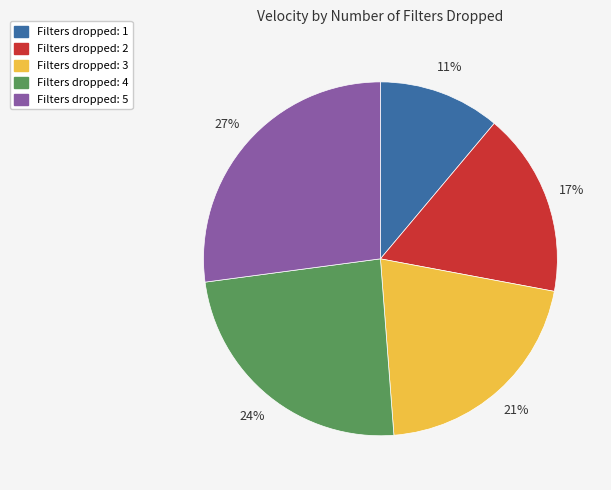

To the nearest percent, what is the average slice percentage?

20%